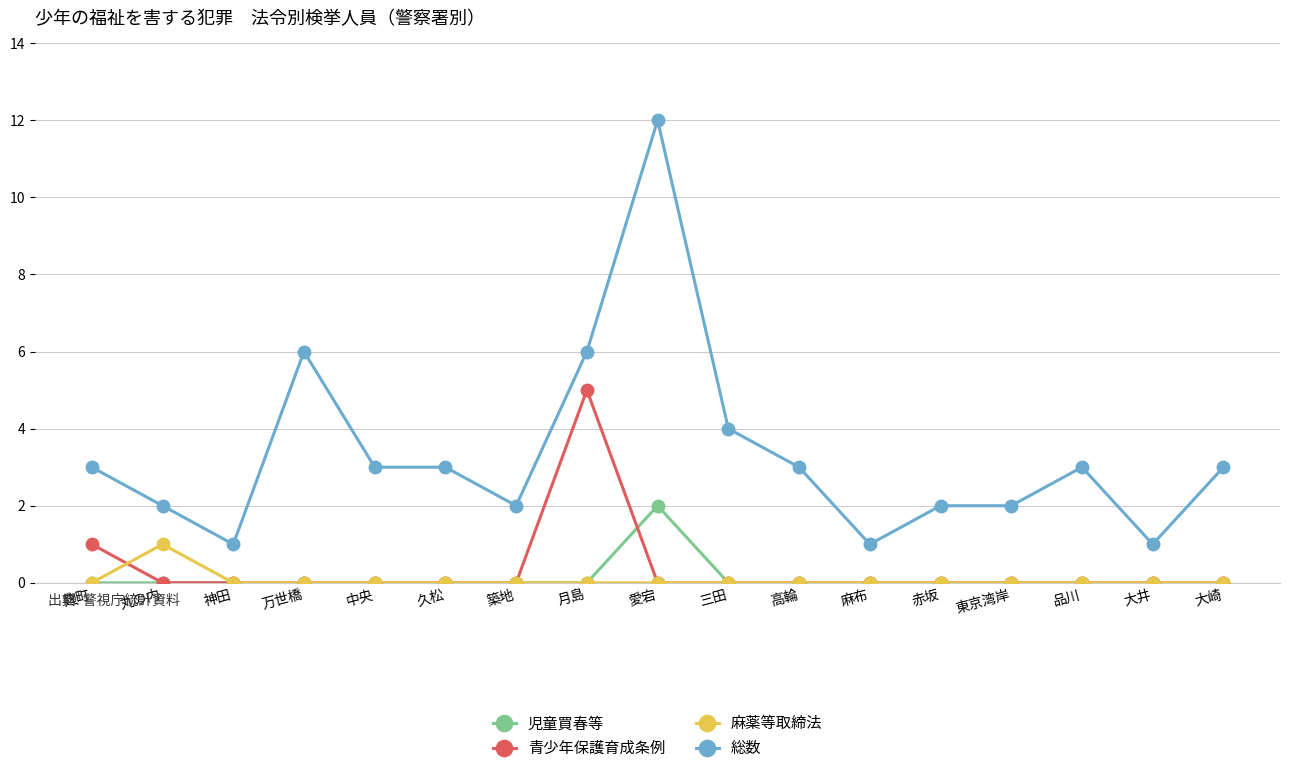

What is the difference between the highest and lowest values at 三田?

4